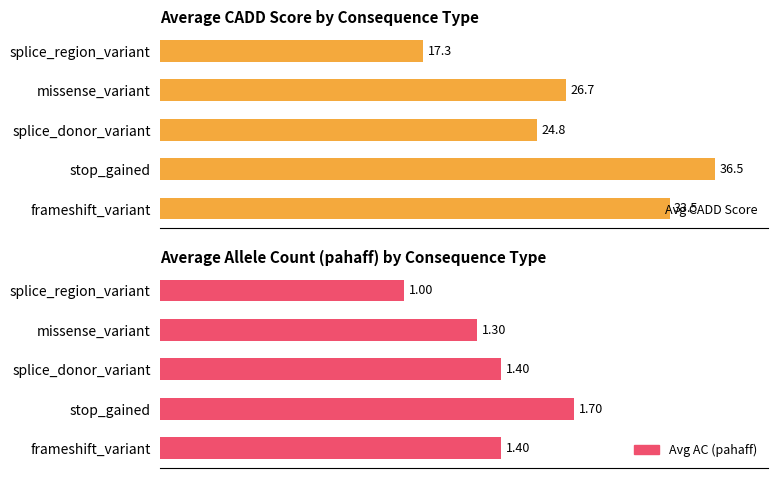

Rank the series at missense_variant from highest to lowest value.

Avg CADD Score, Avg AC (pahaff)